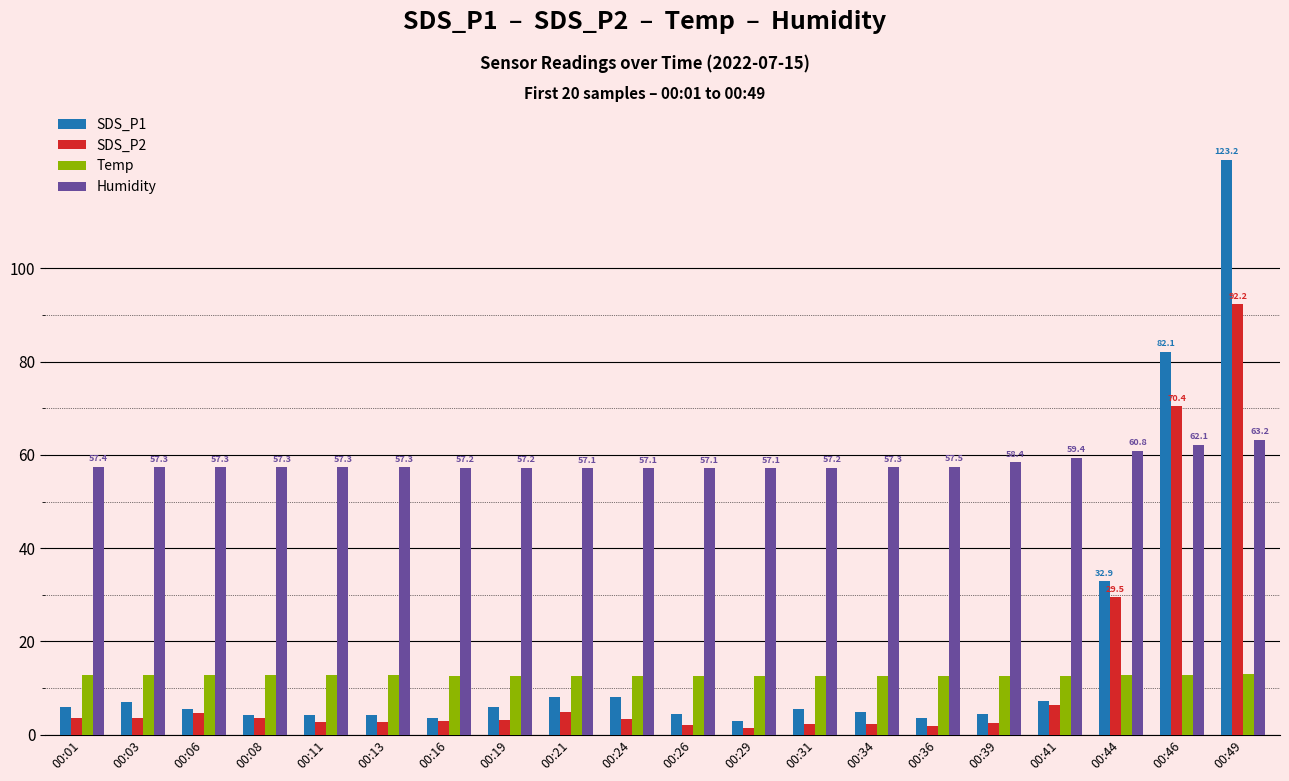

What is the spread (max minus min) of values at 00:49?

110.1